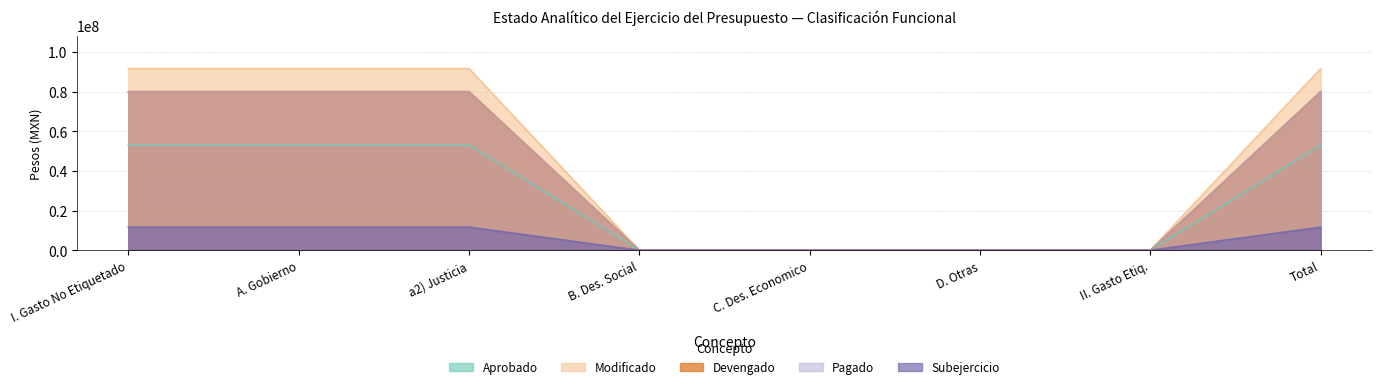

List the series in order of their peak value, highest first.

Modificado, Devengado, Pagado, Aprobado, Subejercicio